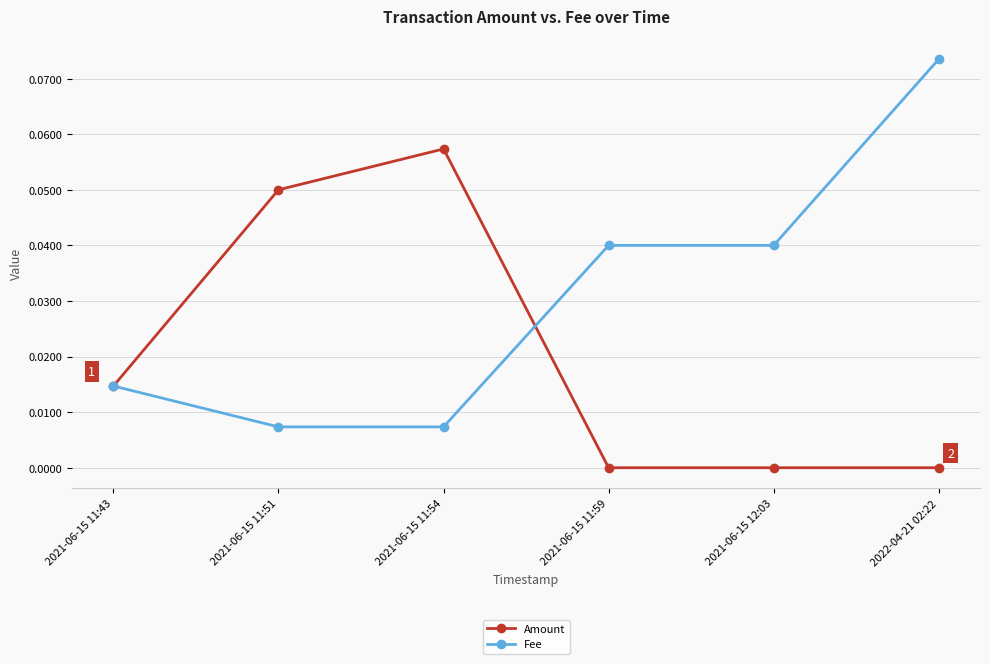

Is it true that Fee equals 0.0 at 2021-06-15 11:59?

True